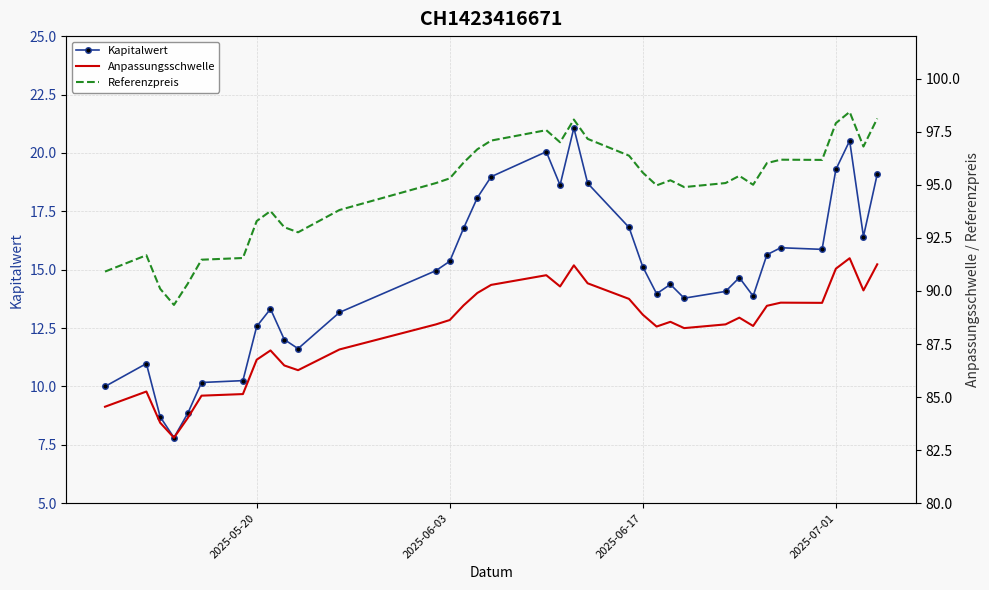

What is the maximum value for Kapitalwert?

21.1